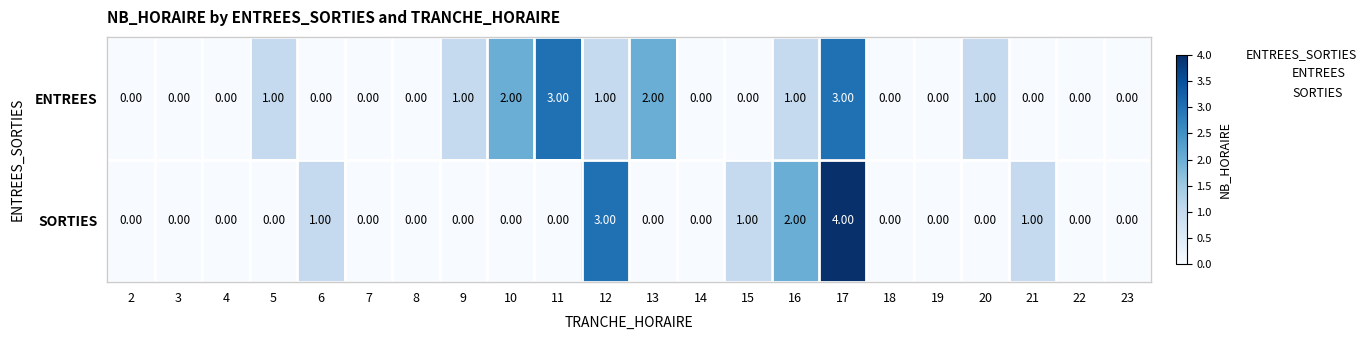

Which series has the widest spread of values?

SORTIES